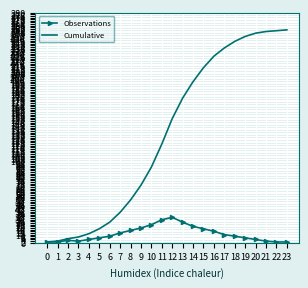

Between 4 and 8, which series saw the biggest shift?

Cumulative